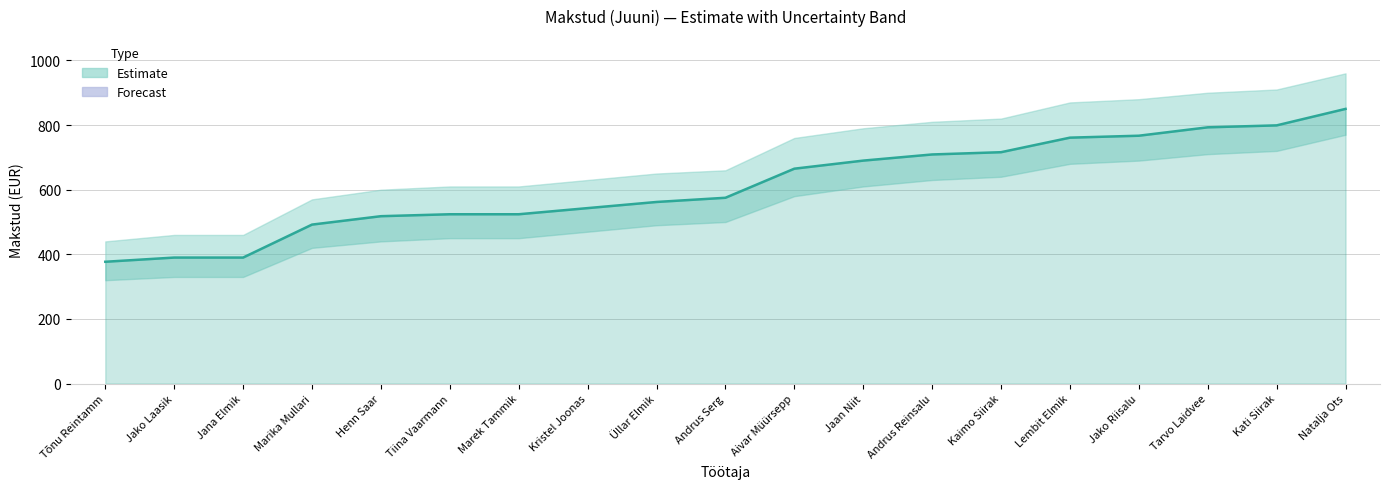

Between Aivar Müürsepp and Andrus Serg, which is larger?

Aivar Müürsepp